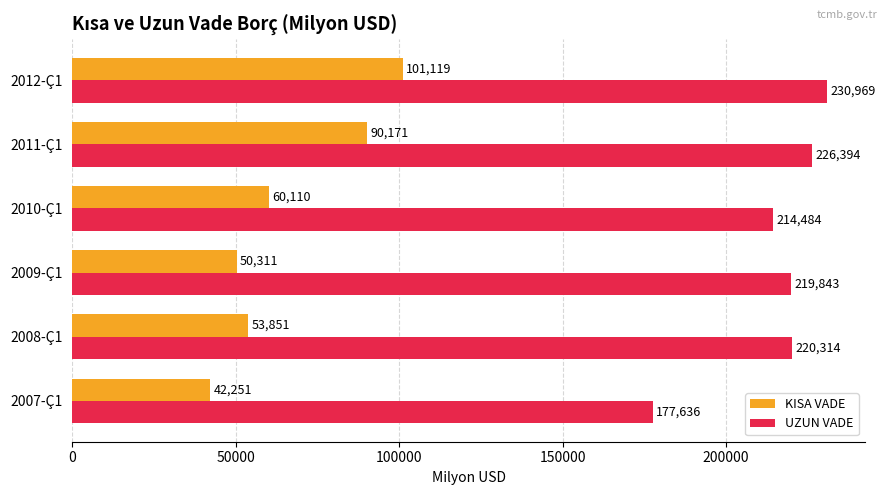

List the series in order of their peak value, lowest first.

KISA VADE, UZUN VADE